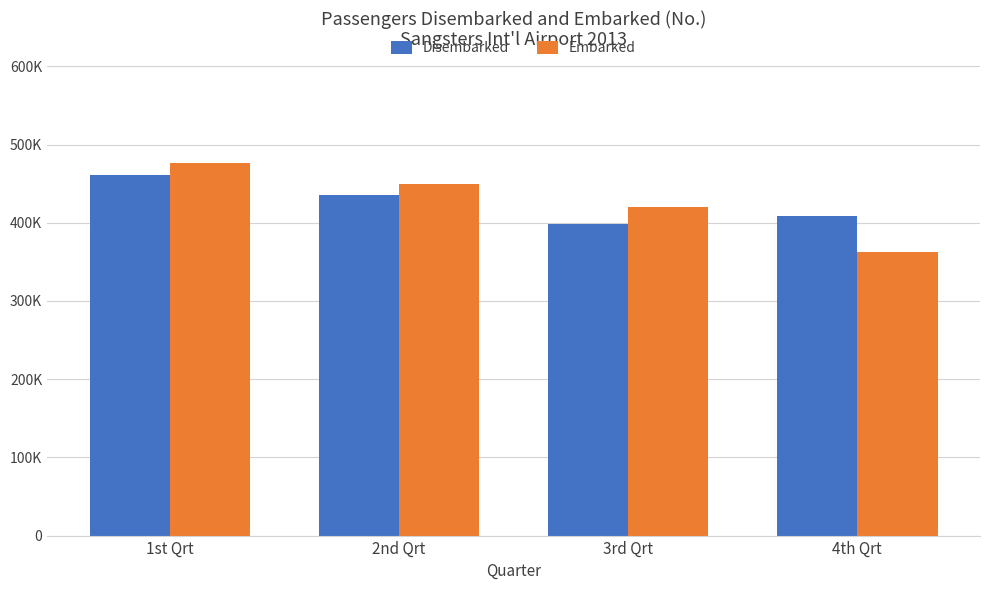

List the labels in order of Disembarked value, largest first.

1st Qrt, 2nd Qrt, 4th Qrt, 3rd Qrt